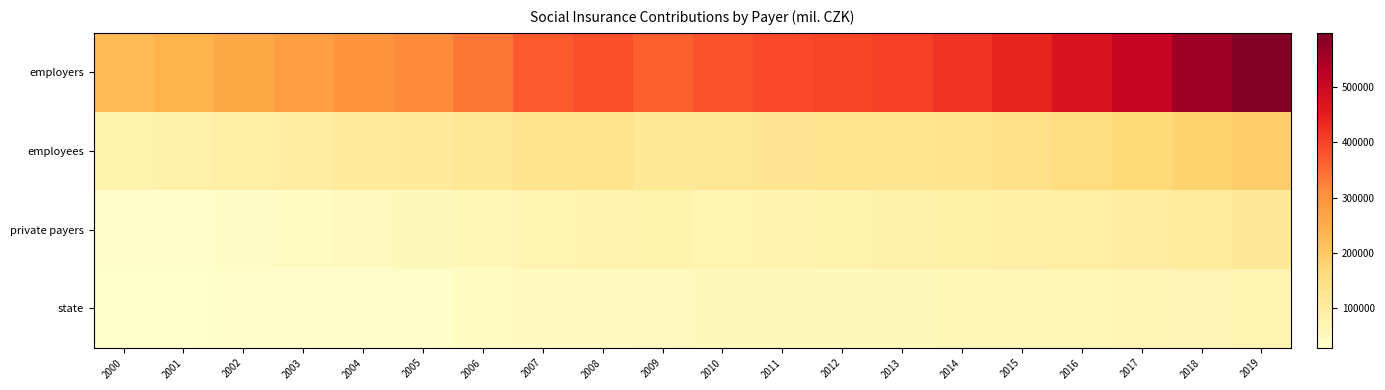

Which has a higher value, 2016 or 2012?

2016